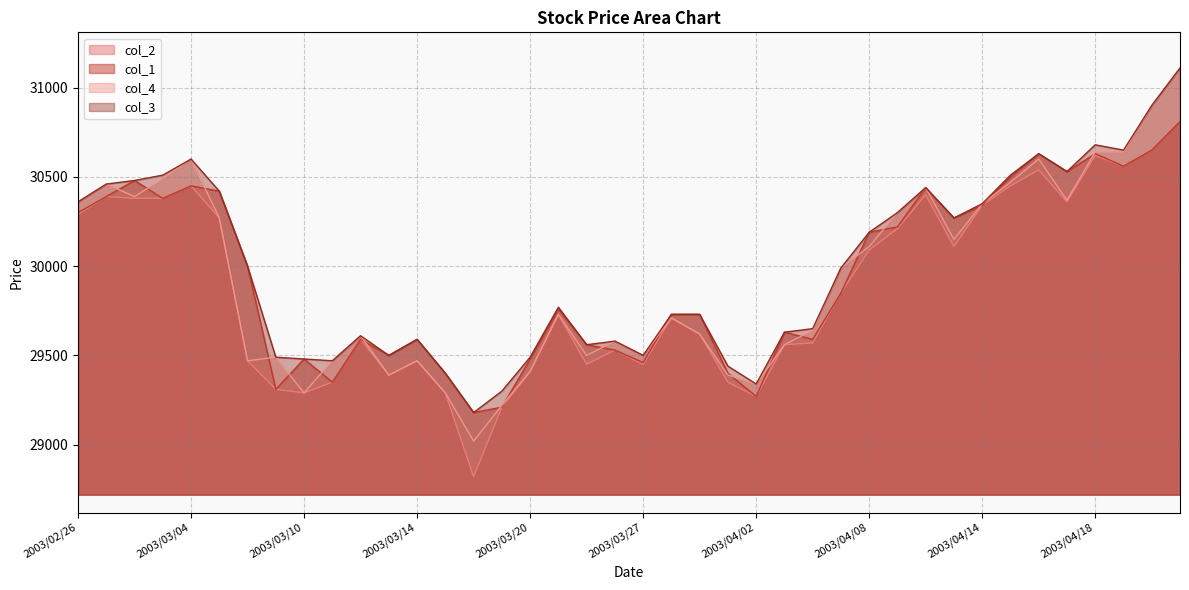

Reading left to right, transcribe all the data shown in this chart.

col_2: 2003/02/26=30290	2003/02/27=30390	2003/02/28=30380	2003/03/03=30380	2003/03/04=30450	2003/03/05=30270	2003/03/06=29470	2003/03/07=29310	2003/03/10=29290	2003/03/11=29350	2003/03/12=29590	2003/03/13=29390	2003/03/14=29470	2003/03/17=29290	2003/03/18=28820	2003/03/19=29210	2003/03/20=29410	2003/03/24=29730	2003/03/25=29450	2003/03/26=29530	2003/03/27=29450	2003/03/28=29710	2003/03/31=29620	2003/04/01=29350	2003/04/02=29270	2003/04/03=29560	2003/04/04=29570	2003/04/07=29850	2003/04/08=30090	2003/04/09=30210	2003/04/10=30400	2003/04/11=30110	2003/04/14=30340	2003/04/15=30450	2003/04/16=30540	2003/04/17=30360	2003/04/18=30620	2003/04/21=30560	2003/04/22=30650	2003/04/23=30810
col_1: 2003/02/26=30300	2003/02/27=30390	2003/02/28=30480	2003/03/03=30380	2003/03/04=30450	2003/03/05=30420	2003/03/06=30000	2003/03/07=29310	2003/03/10=29480	2003/03/11=29350	2003/03/12=29590	2003/03/13=29500	2003/03/14=29590	2003/03/17=29400	2003/03/18=29180	2003/03/19=29210	2003/03/20=29480	2003/03/24=29760	2003/03/25=29560	2003/03/26=29530	2003/03/27=29460	2003/03/28=29730	2003/03/31=29730	2003/04/01=29400	2003/04/02=29270	2003/04/03=29630	2003/04/04=29590	2003/04/07=29850	2003/04/08=30190	2003/04/09=30220	2003/04/10=30440	2003/04/11=30270	2003/04/14=30340	2003/04/15=30500	2003/04/16=30630	2003/04/17=30530	2003/04/18=30630	2003/04/21=30560	2003/04/22=30650	2003/04/23=30810
col_4: 2003/02/26=30360	2003/02/27=30460	2003/02/28=30390	2003/03/03=30490	2003/03/04=30600	2003/03/05=30270	2003/03/06=29470	2003/03/07=29490	2003/03/10=29290	2003/03/11=29470	2003/03/12=29610	2003/03/13=29390	2003/03/14=29470	2003/03/17=29290	2003/03/18=29020	2003/03/19=29220	2003/03/20=29410	2003/03/24=29730	2003/03/25=29500	2003/03/26=29580	2003/03/27=29500	2003/03/28=29710	2003/03/31=29620	2003/04/01=29390	2003/04/02=29340	2003/04/03=29560	2003/04/04=29640	2003/04/07=29990	2003/04/08=30110	2003/04/09=30300	2003/04/10=30440	2003/04/11=30150	2003/04/14=30350	2003/04/15=30470	2003/04/16=30600	2003/04/17=30370	2003/04/18=30640	2003/04/21=30640	2003/04/22=30900	2003/04/23=31110
col_3: 2003/02/26=30360	2003/02/27=30460	2003/02/28=30480	2003/03/03=30510	2003/03/04=30600	2003/03/05=30420	2003/03/06=30000	2003/03/07=29490	2003/03/10=29480	2003/03/11=29470	2003/03/12=29610	2003/03/13=29500	2003/03/14=29590	2003/03/17=29400	2003/03/18=29180	2003/03/19=29300	2003/03/20=29490	2003/03/24=29770	2003/03/25=29560	2003/03/26=29580	2003/03/27=29500	2003/03/28=29730	2003/03/31=29730	2003/04/01=29440	2003/04/02=29340	2003/04/03=29630	2003/04/04=29650	2003/04/07=29990	2003/04/08=30190	2003/04/09=30300	2003/04/10=30440	2003/04/11=30270	2003/04/14=30350	2003/04/15=30510	2003/04/16=30630	2003/04/17=30530	2003/04/18=30680	2003/04/21=30650	2003/04/22=30900	2003/04/23=31110